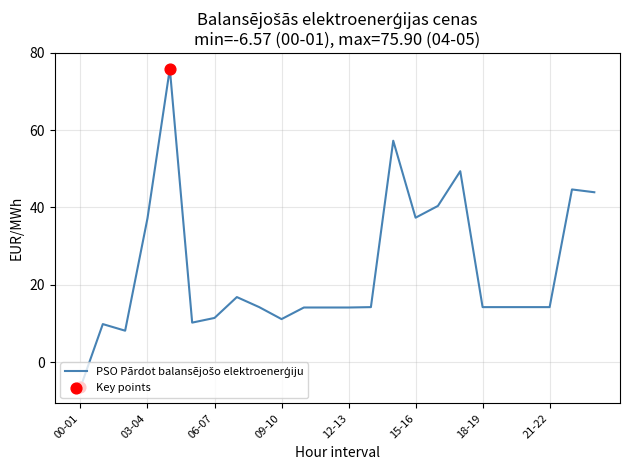

What is the greatest value displayed?

75.9